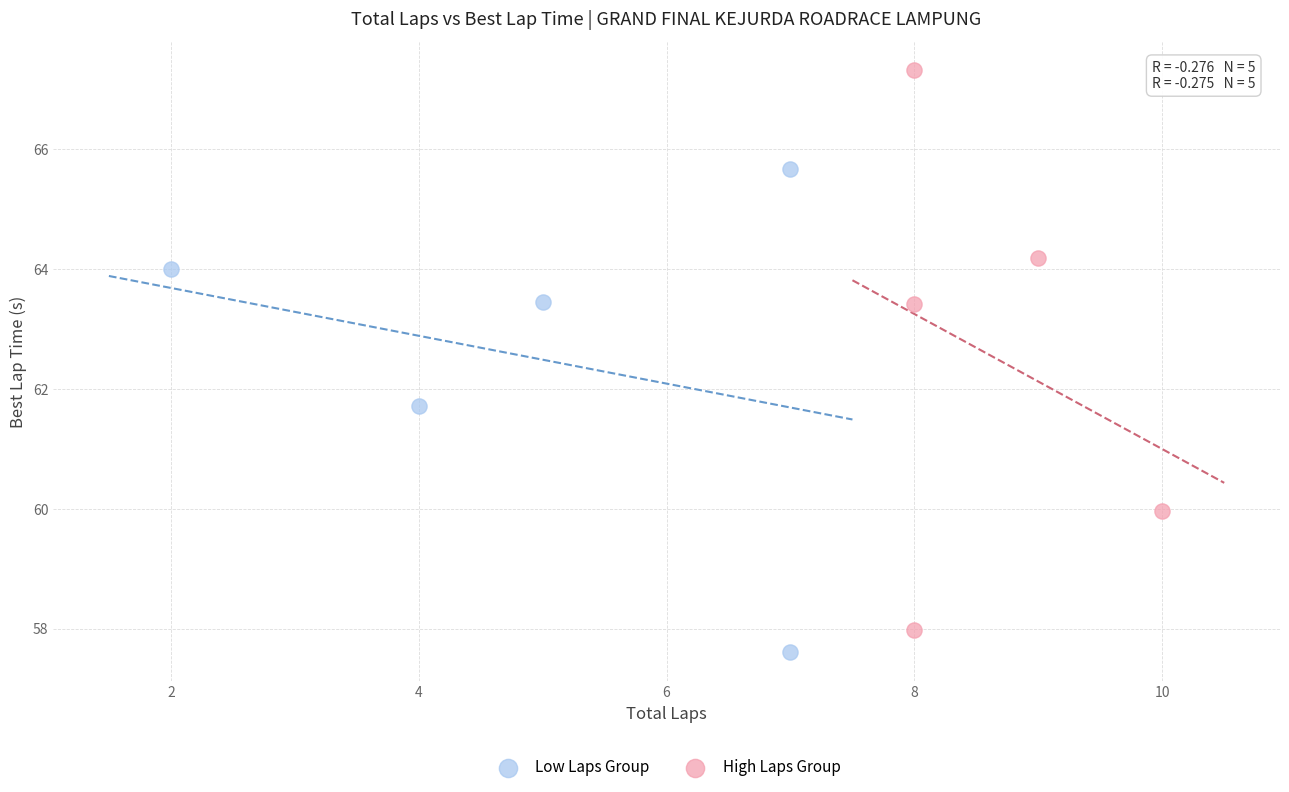

Which series reaches the maximum Y coordinate?

High Laps Group